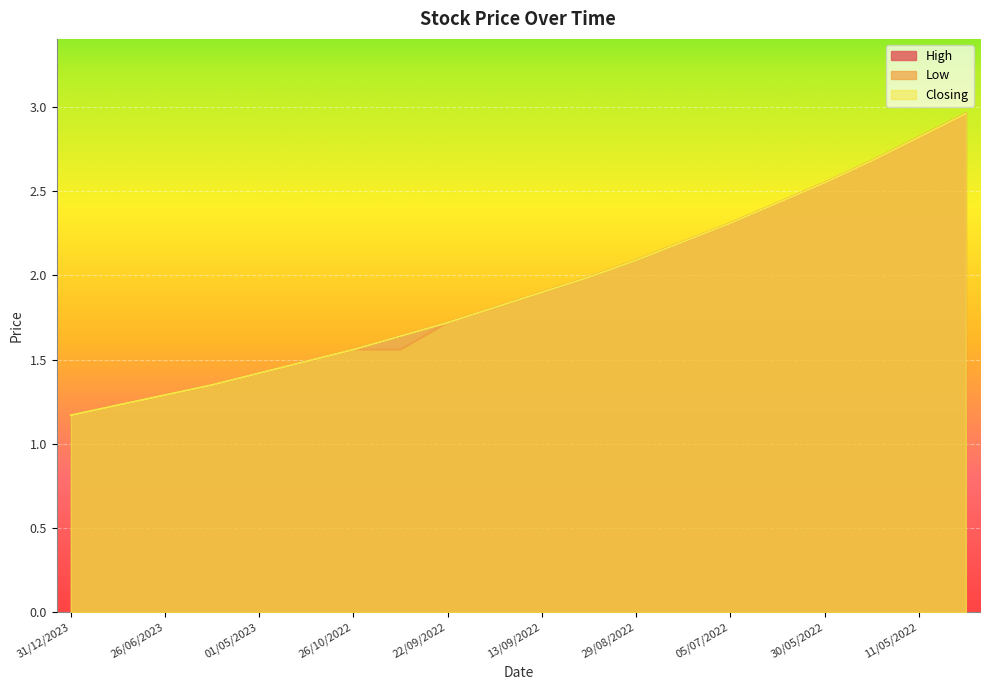

True or false: High has a value of 2.0 at 05/09/2022.

True